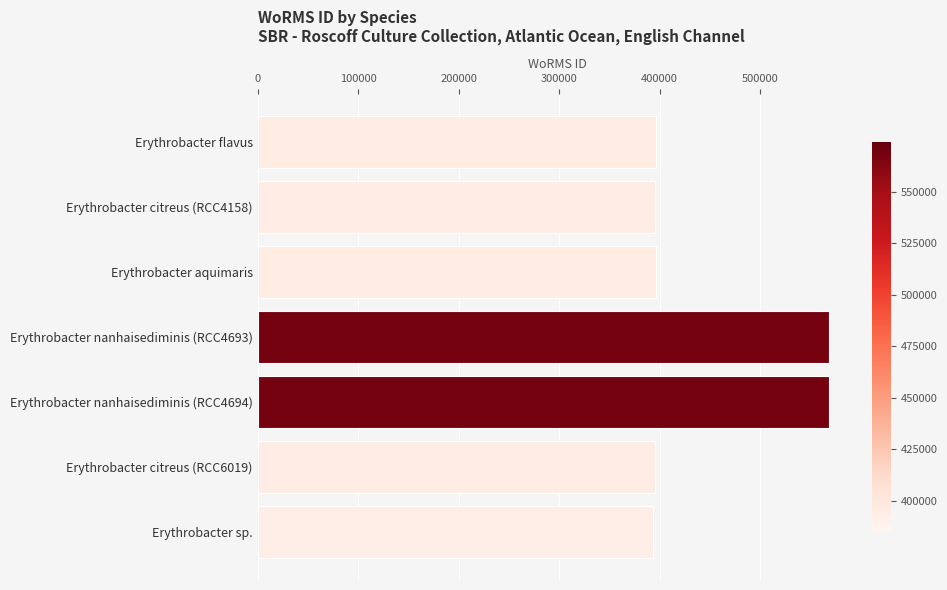

What is the minimum value shown in the chart?

393075